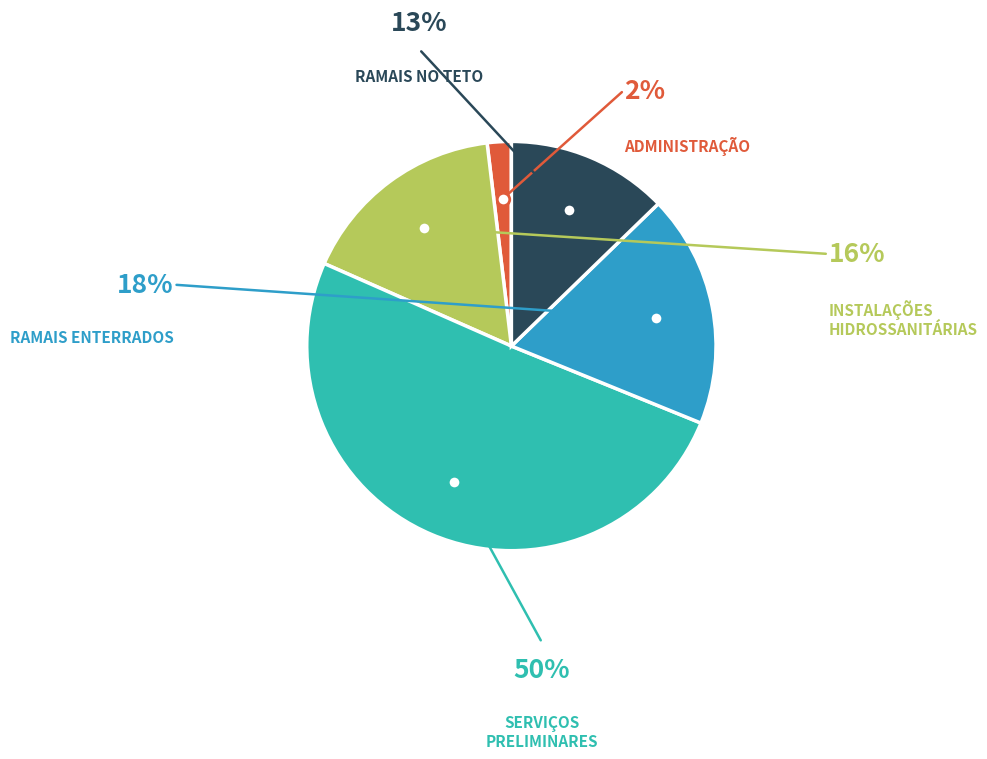

Does ADMINISTRAÇÃO represent more than half of the total?

No